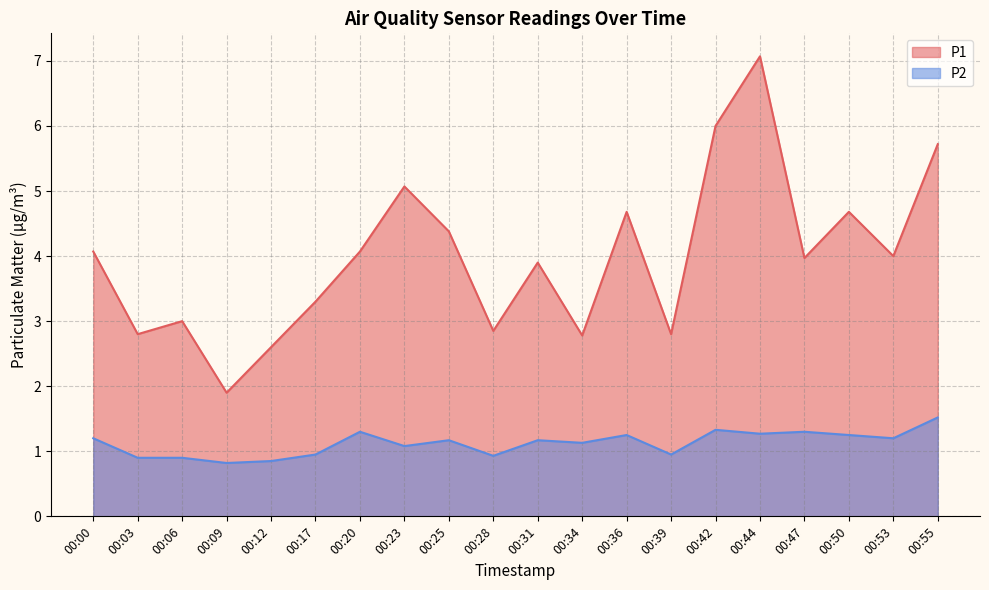

Is the value of P2 at 00:55 greater than the value of P1 at 00:00?

No